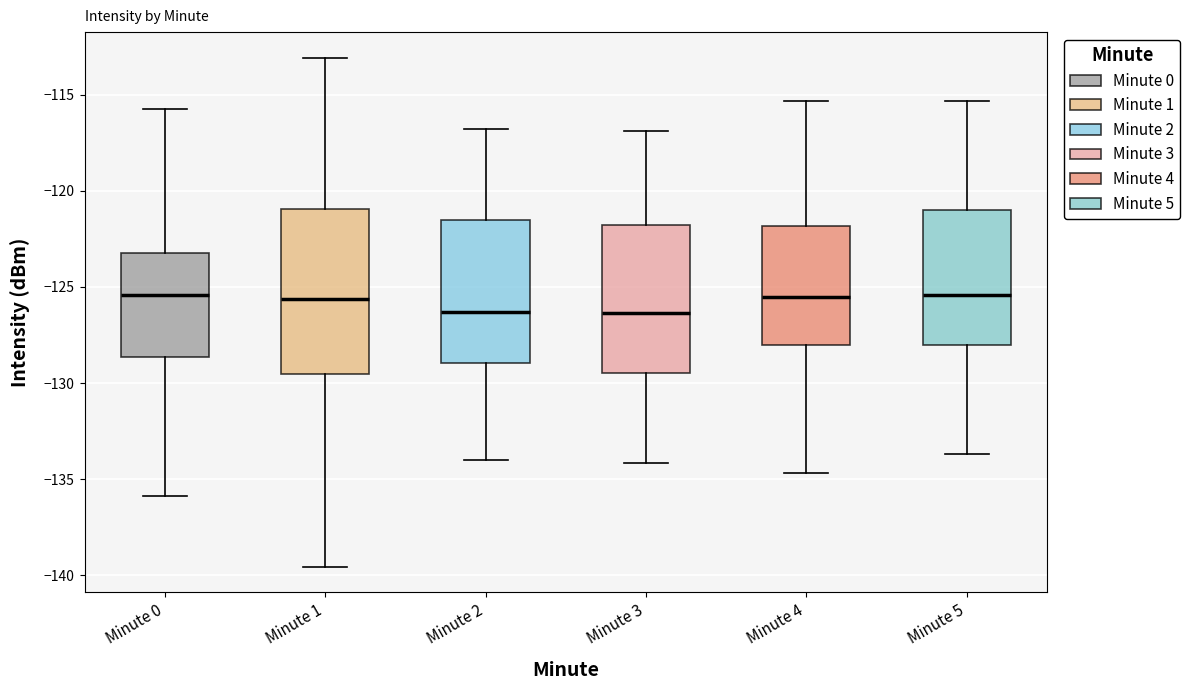

Reading left to right, transcribe this box plot: for each box, give where its median line is, the range the box spans, and where its two whiskers end, as read against the y-axis. The values are not printed on the chart, so give them approximately, as read against the axis.

Minute 0: median -125.5, box -128.5 to -123.0, whiskers -136.0 to -115.5
Minute 1: median -125.5, box -129.5 to -121.0, whiskers -139.5 to -113.0
Minute 2: median -126.5, box -129.0 to -121.5, whiskers -134.0 to -117.0
Minute 3: median -126.5, box -129.5 to -122.0, whiskers -134.0 to -117.0
Minute 4: median -125.5, box -128.0 to -122.0, whiskers -134.5 to -115.5
Minute 5: median -125.5, box -128.0 to -121.0, whiskers -133.5 to -115.5